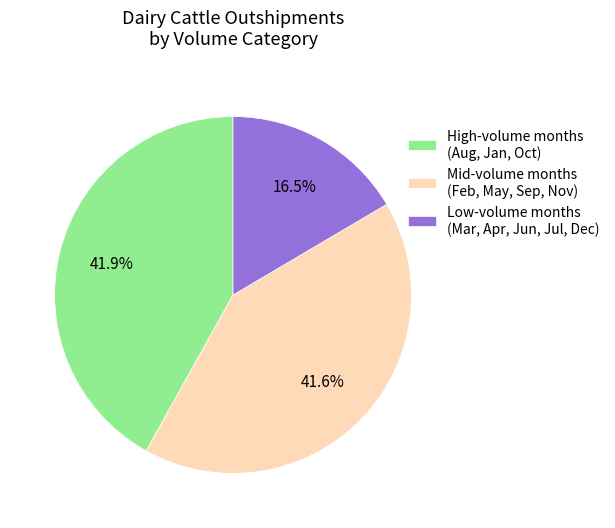

How many segments does this pie chart have?

3